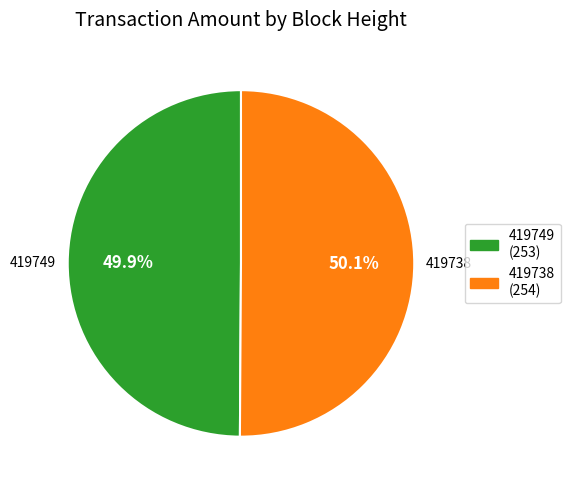

What percentage do 419738 and 419749 together represent?

100.0%